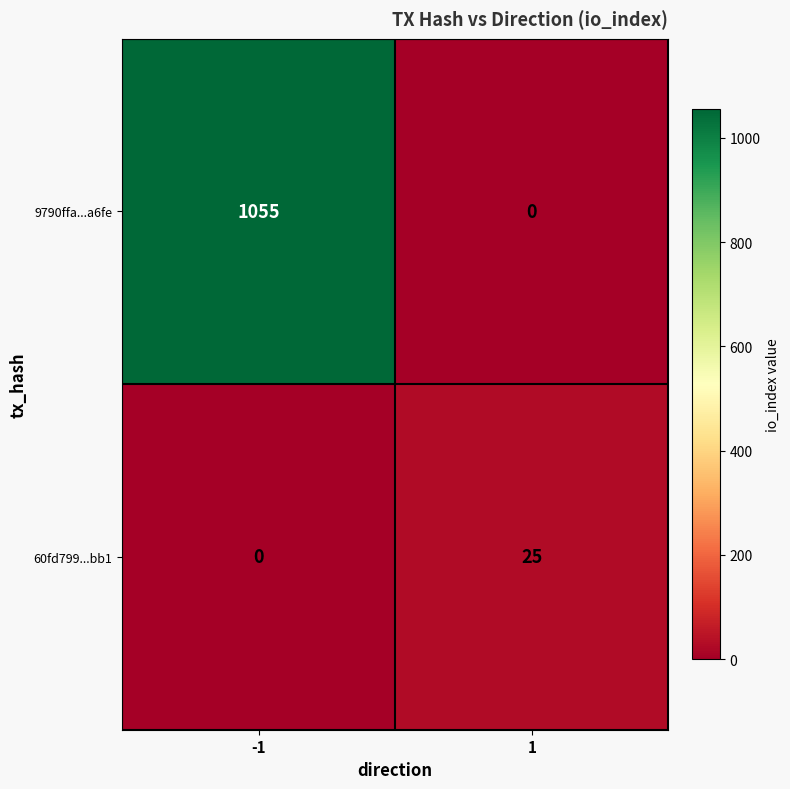

What is the difference between the maximum and minimum values in the 9790ffa...a6fe series?

1055